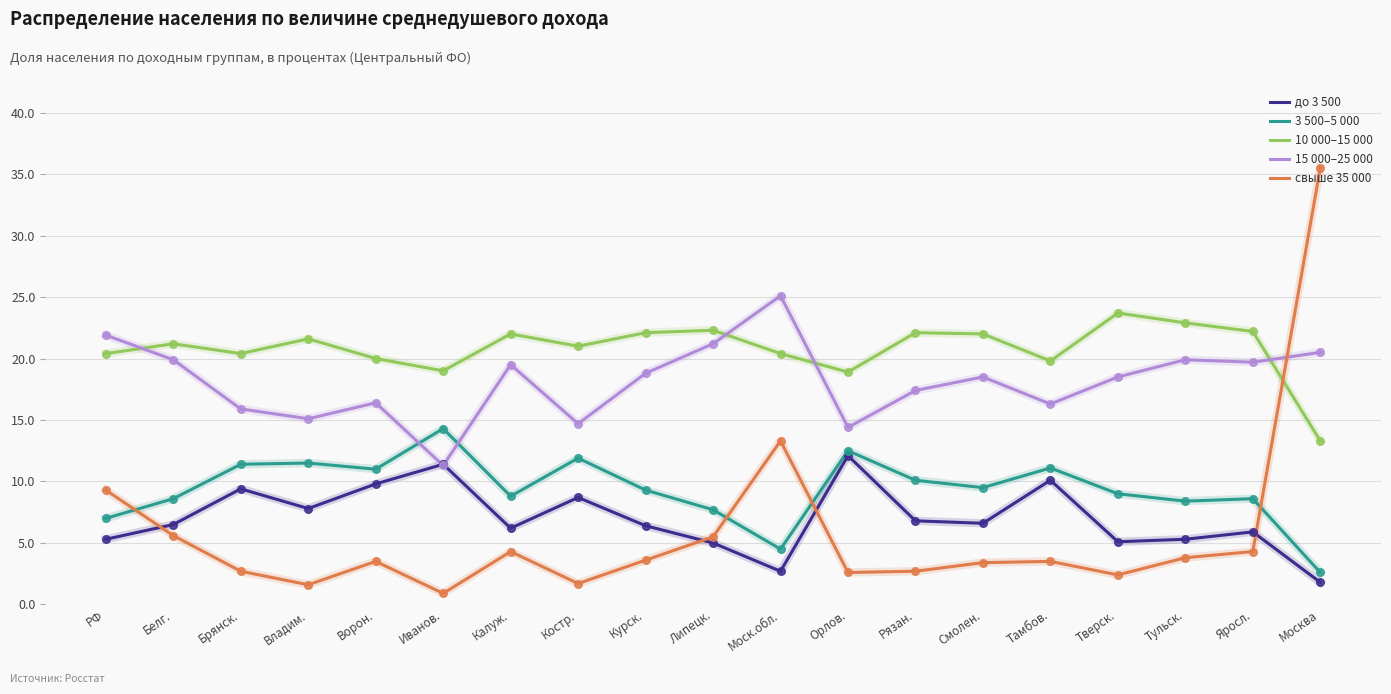

At which category is the sum across all series the highest?

Москва